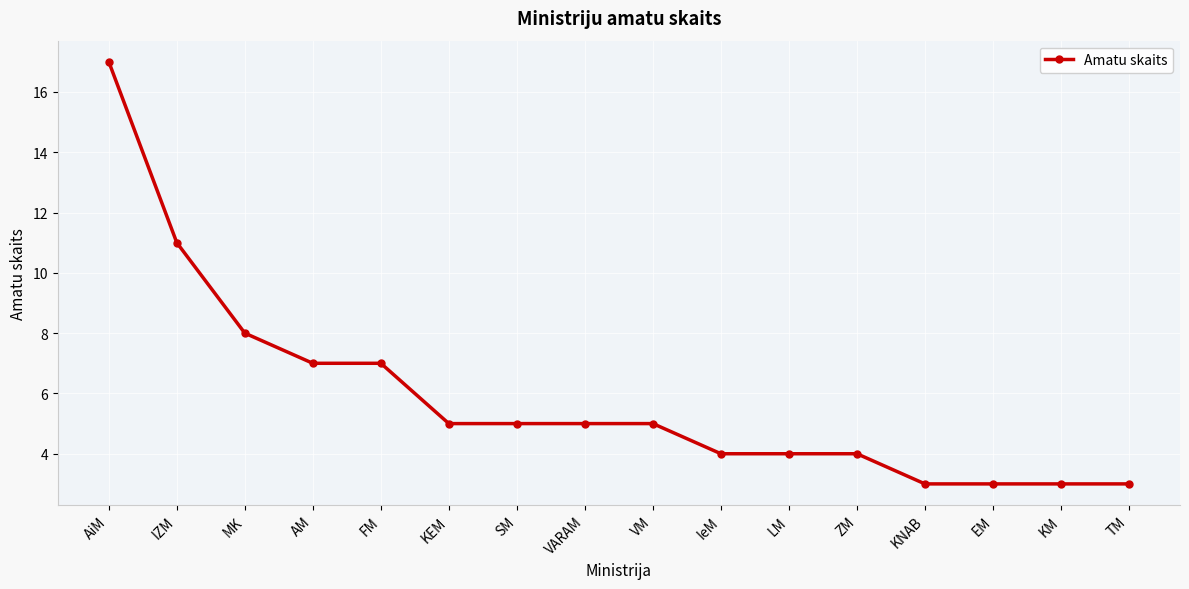

True or false: the data shows 4 at MK.

False